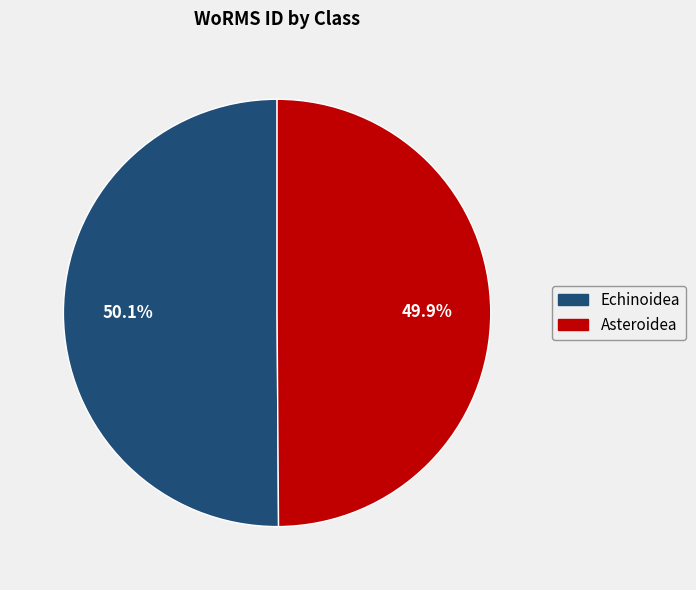

Is there any slice that represents more than half of the pie?

Yes